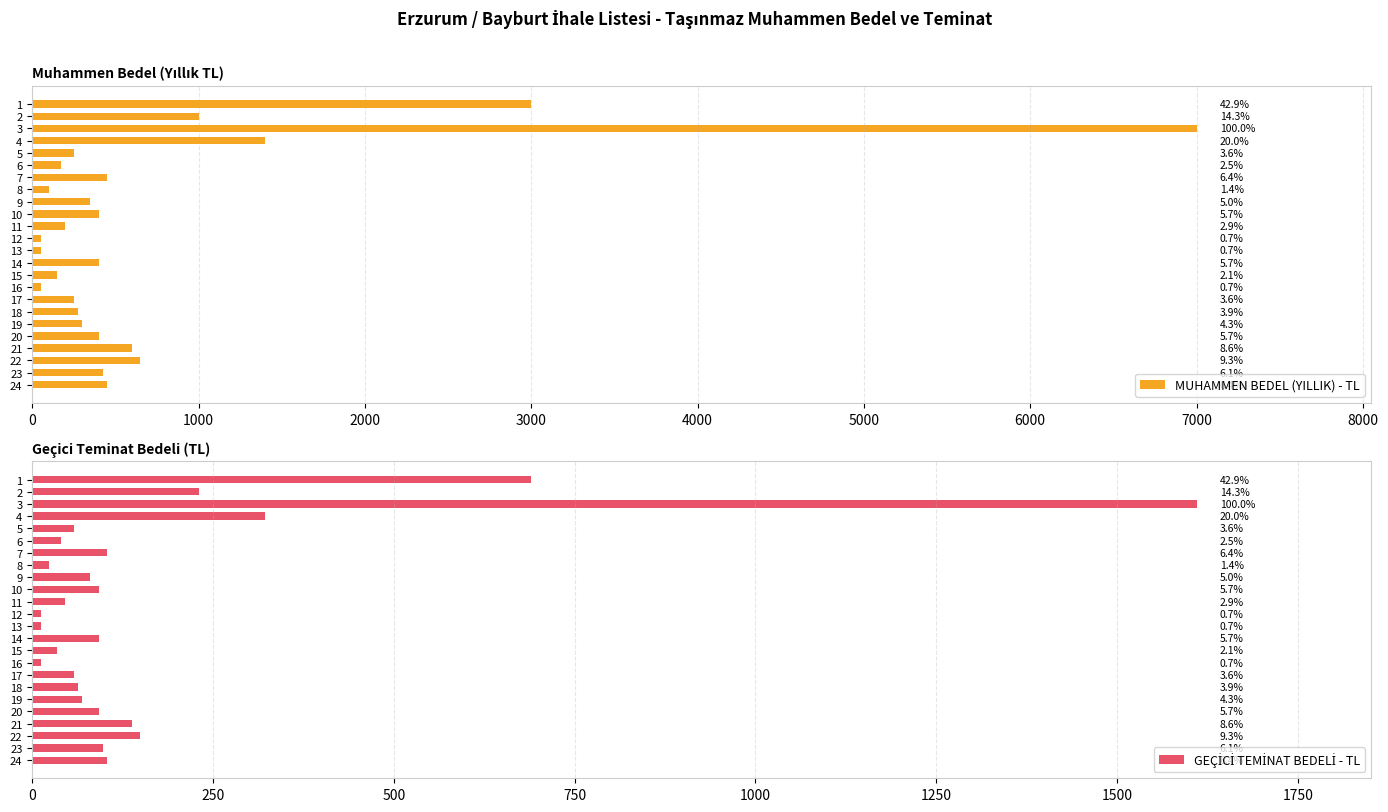

What is the highest value of the GEÇİCİ TEMİNAT BEDELİ - TL series?

1610.0